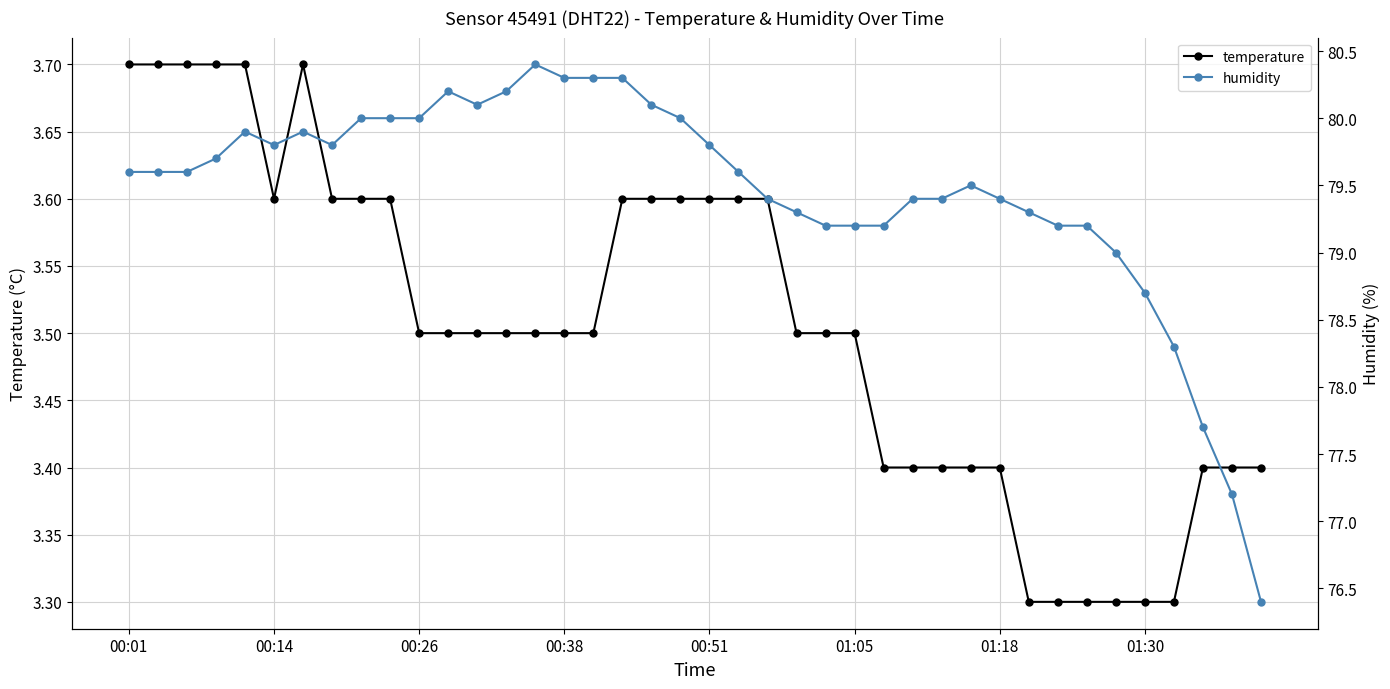

Count the temperature values in the range 3 to 4.

40